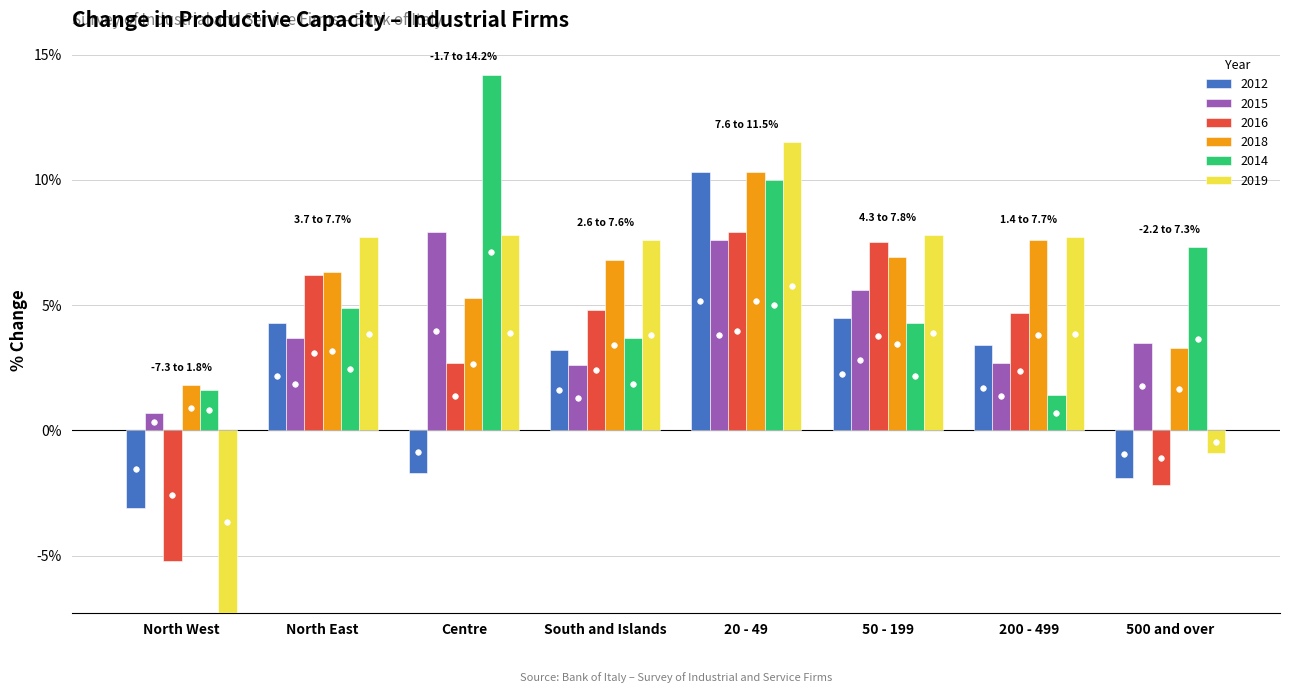

How many values in the 2015 series exceed 3?

5